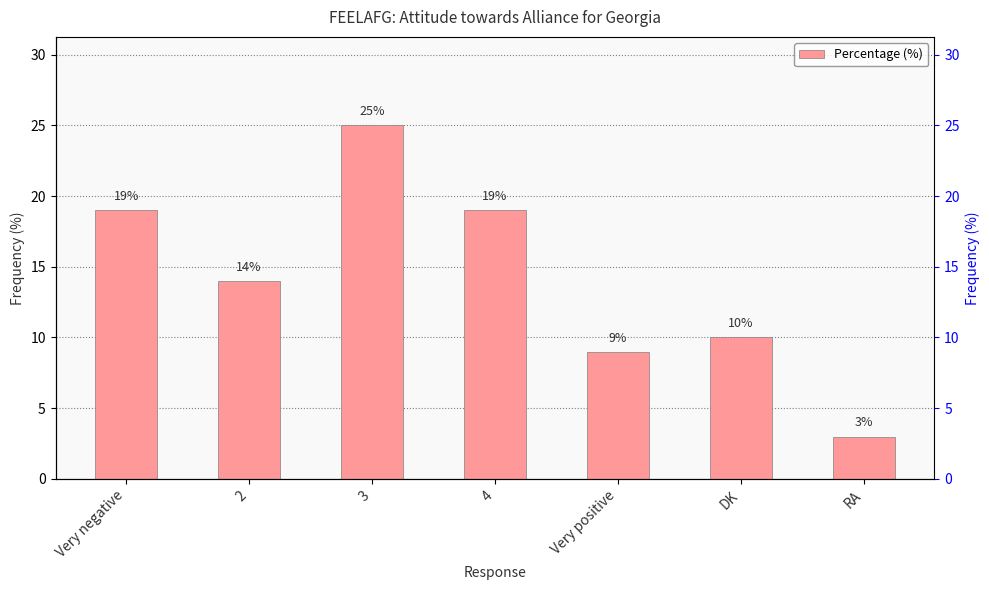

Where does the data first go above 14?

Very negative